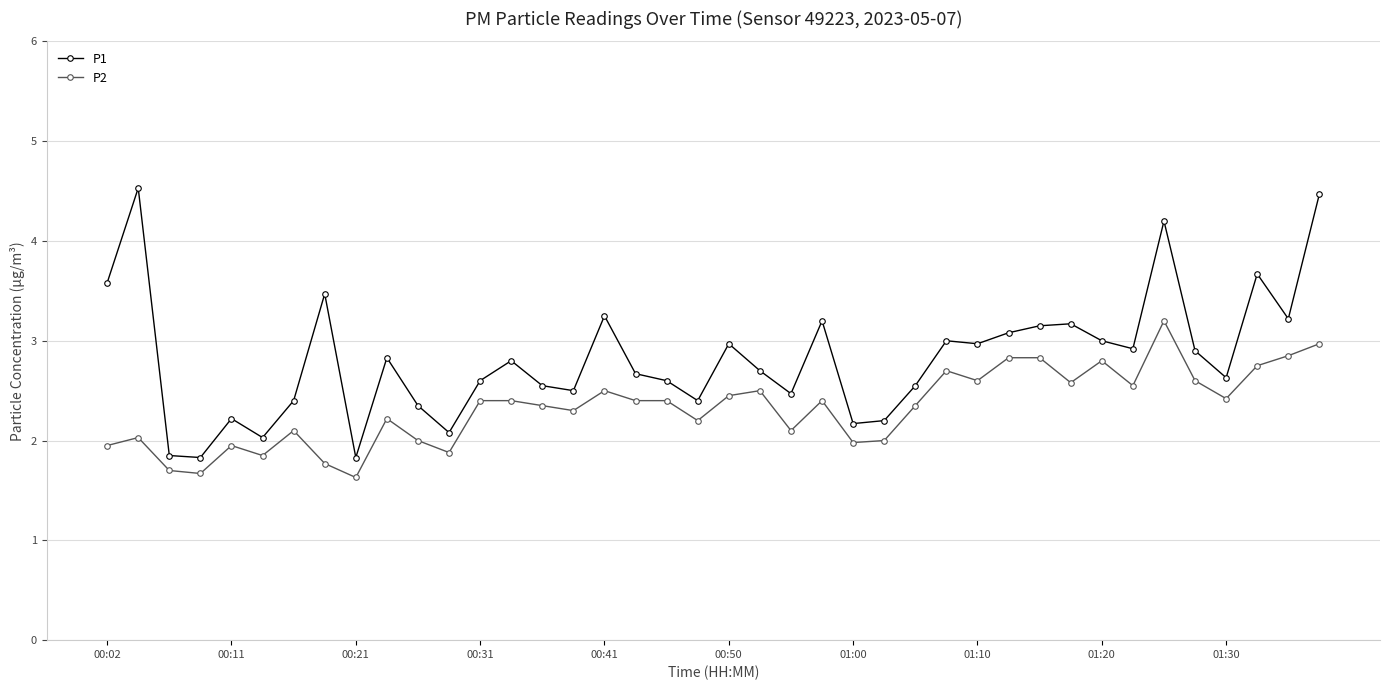

Rank the series by their maximum value, from highest to lowest.

P1, P2